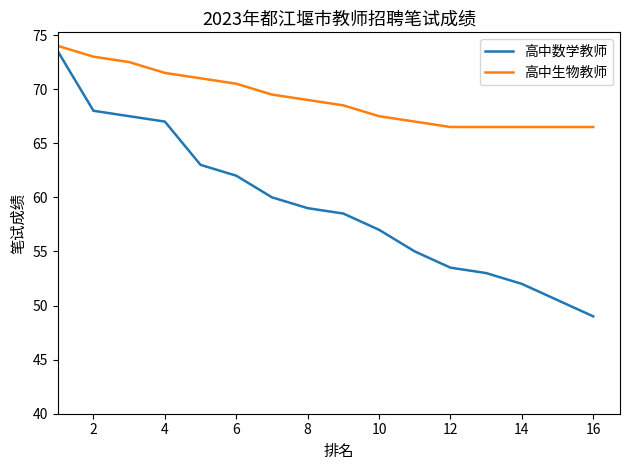

What is the smallest value displayed?

49.0